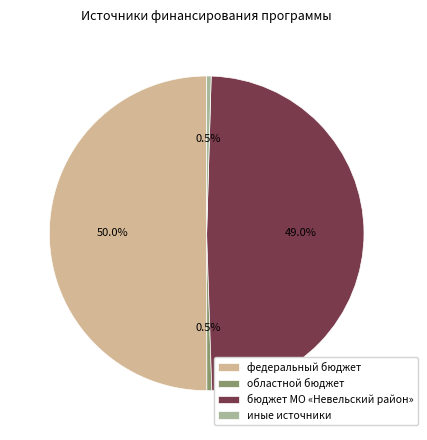

To the nearest percent, what is the combined percentage of областной бюджет and иные источники?

1%